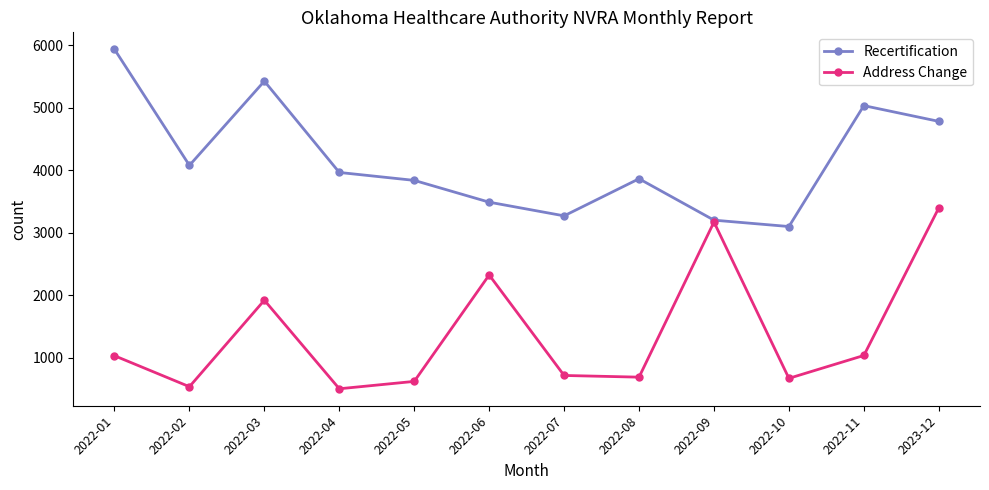

True or false: Address Change has a value of 257 at 2022-01.

False